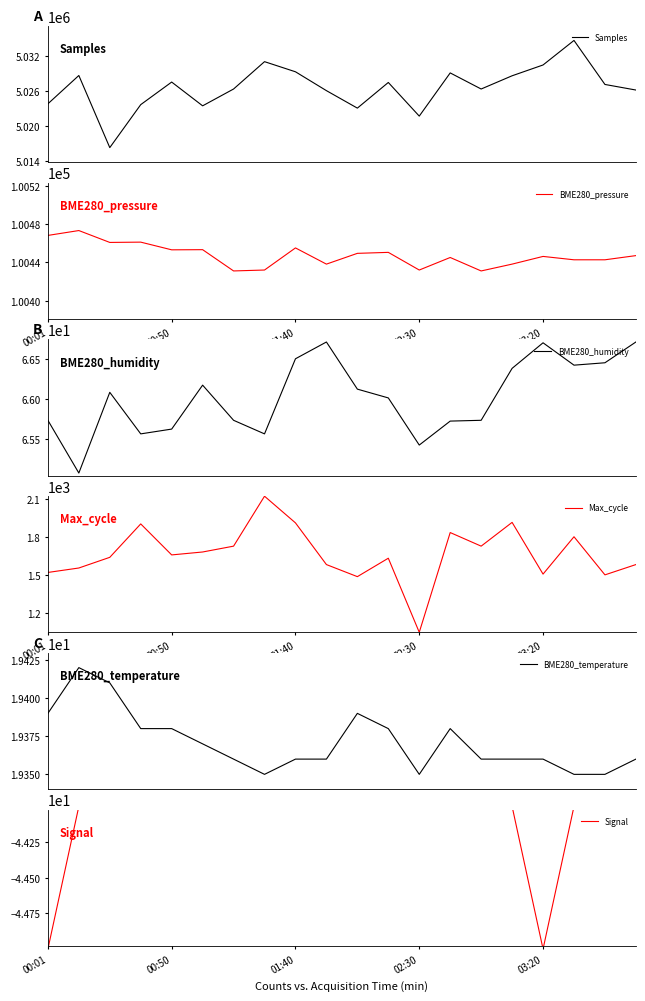

The BME280_pressure series shows 23206.2 at 6. True or false?

False